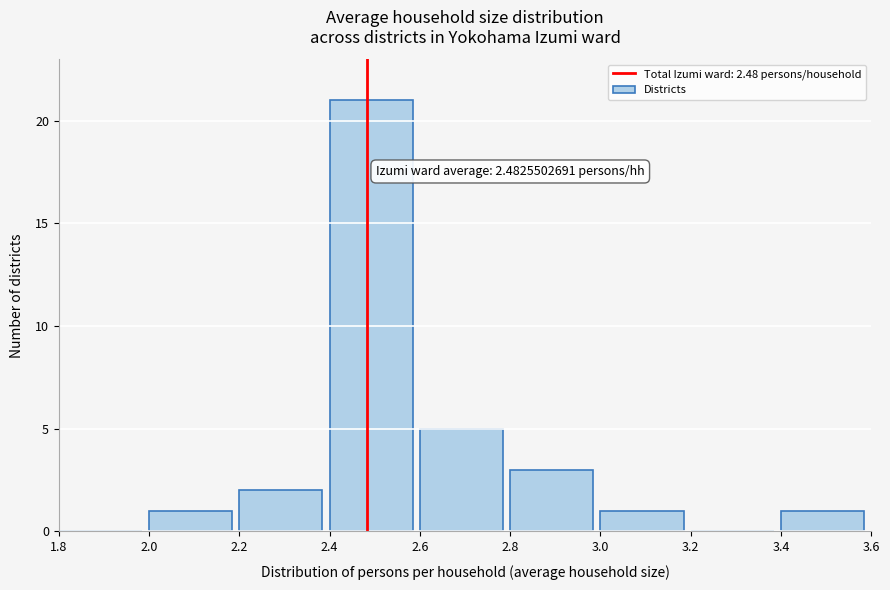

Over which range of the x-axis is the bar tallest?

2.4 to 2.6